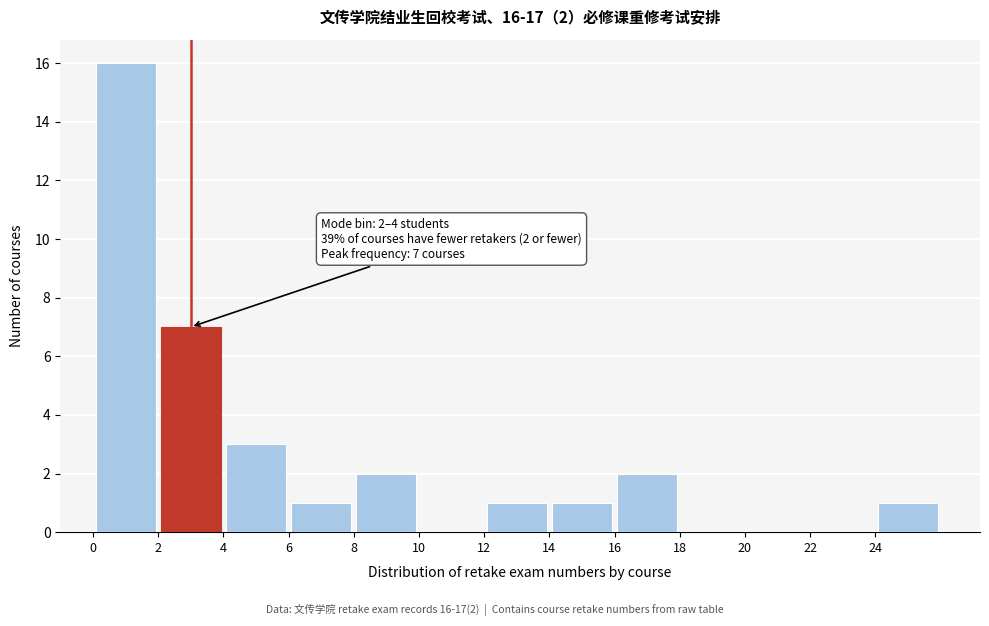

Which range on the x-axis has the tallest bar?

0 to 2